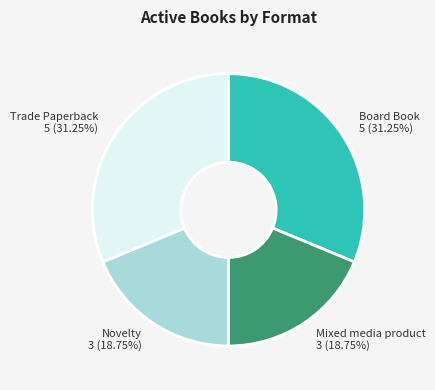

Does any single category account for the majority?

No